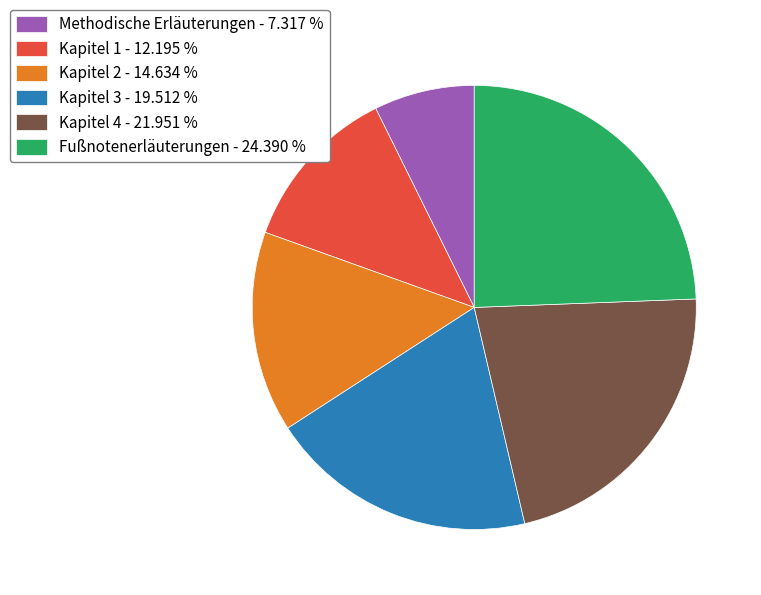

Which has a higher value, Kapitel 3 - 19.512 % or Kapitel 4 - 21.951 %?

Kapitel 4 - 21.951 %